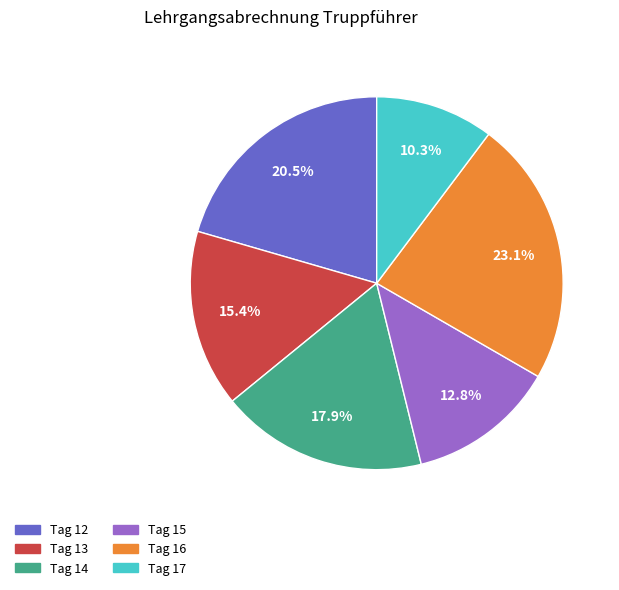

What is the smallest slice in the pie chart?

Tag 17